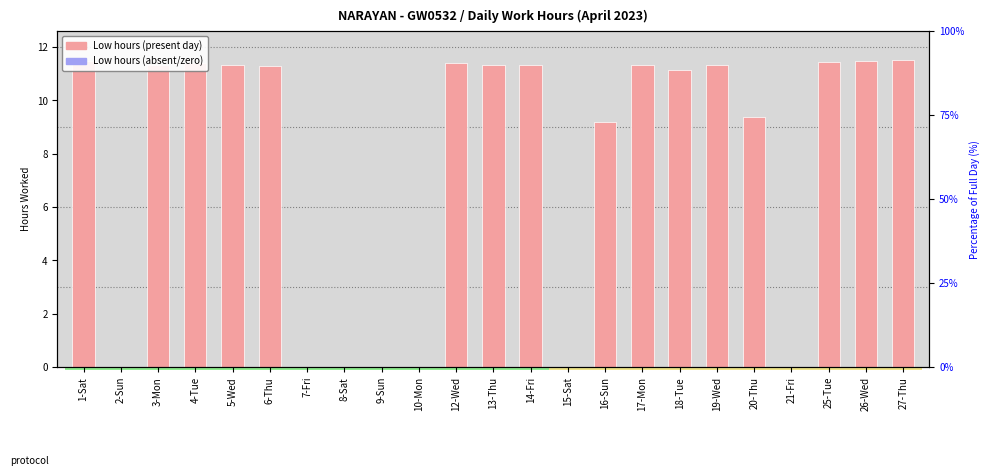

Reading left to right, what are all the values shown in this chart?

11.5	0.0	11.3	11.4	11.3	11.3	0.0	0.0	0.0	0.0	11.4	11.3	11.3	0.0	9.2	11.3	11.2	11.3	9.4	0.0	11.4	11.5	11.5